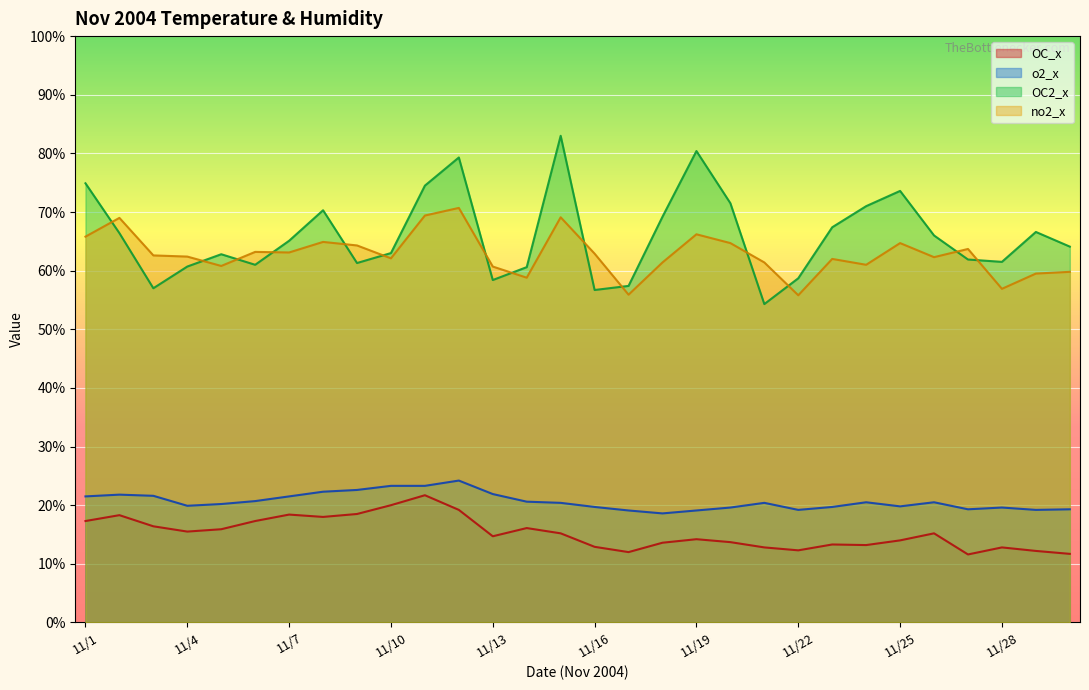

Between 11/3 and 11/8, which series saw the biggest shift?

OC2_x